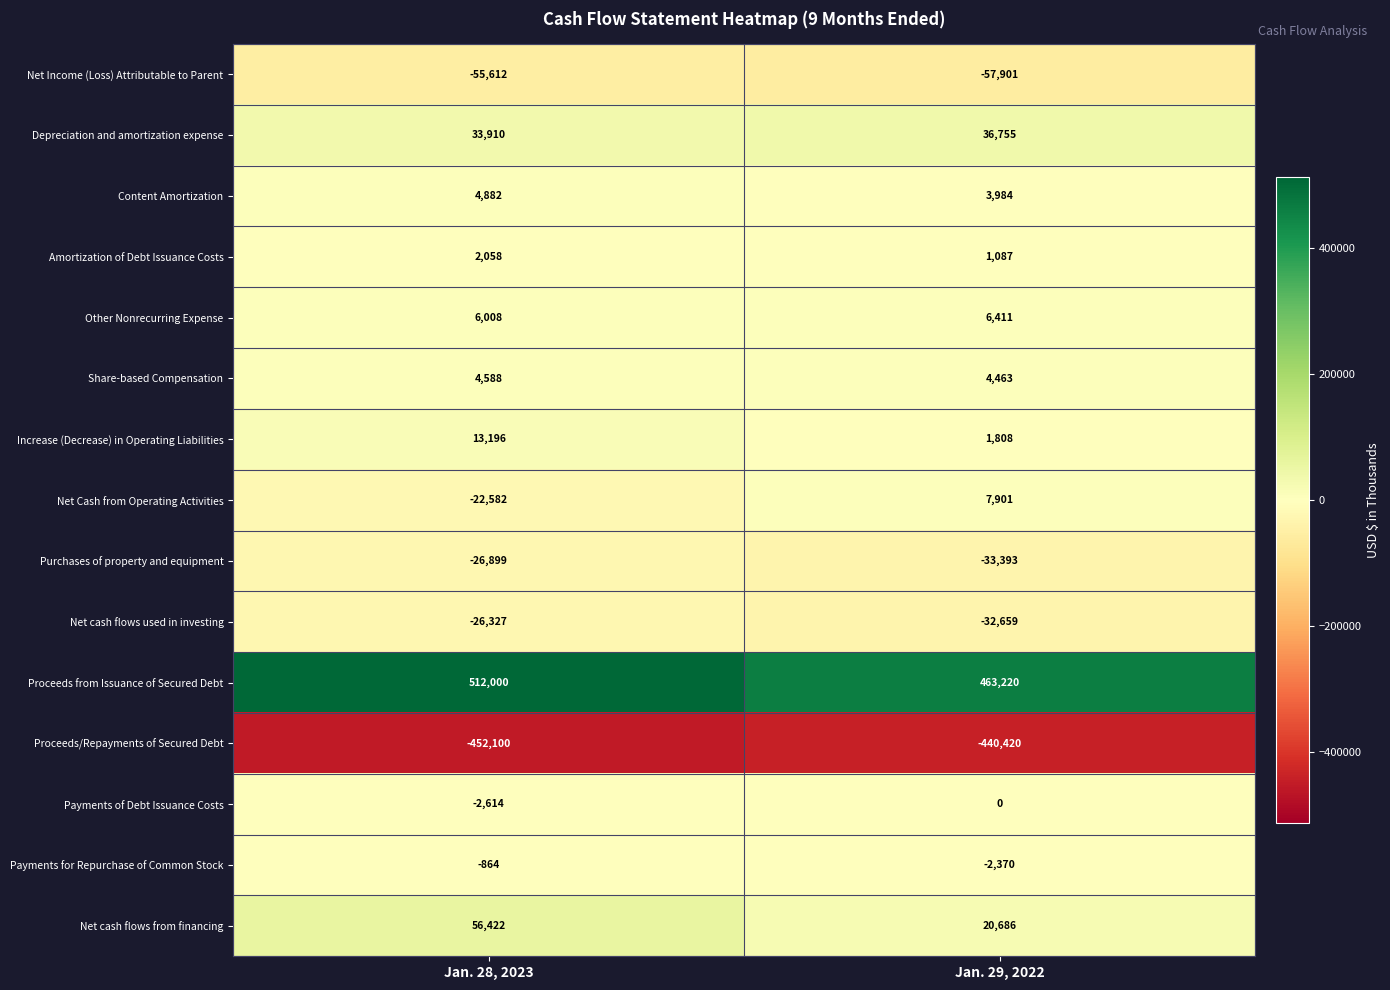

Rank the series at Jan. 28, 2023 from highest to lowest value.

Proceeds from Issuance of Secured Debt, Net cash flows from financing, Depreciation and amortization expense, Increase (Decrease) in Operating Liabilities, Other Nonrecurring Expense, Content Amortization, Share-based Compensation, Amortization of Debt Issuance Costs, Payments for Repurchase of Common Stock, Payments of Debt Issuance Costs, Net Cash from Operating Activities, Net cash flows used in investing, Purchases of property and equipment, Net Income (Loss) Attributable to Parent, Proceeds/Repayments of Secured Debt